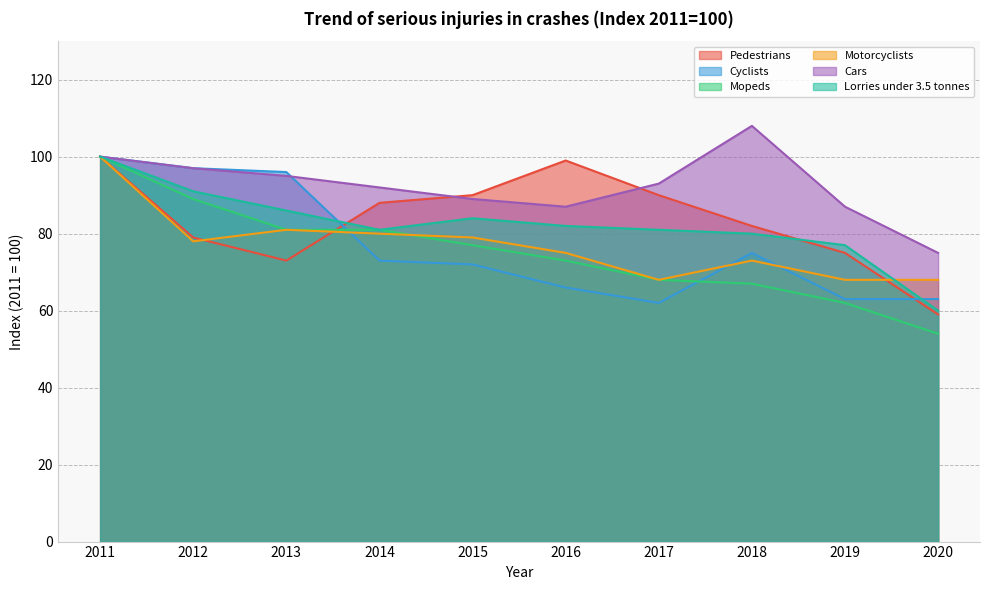

Reading left to right, list all the values displayed in this chart.

Pedestrians: 100	79	73	88	90	99	90	82	75	59
Cyclists: 100	97	96	73	72	66	62	75	63	63
Mopeds: 100	89	81	81	77	73	68	67	62	54
Motorcyclists: 100	78	81	80	79	75	68	73	68	68
Cars: 100	97	95	92	89	87	93	108	87	75
Lorries under 3.5 tonnes: 100	91	86	81	84	82	81	80	77	60